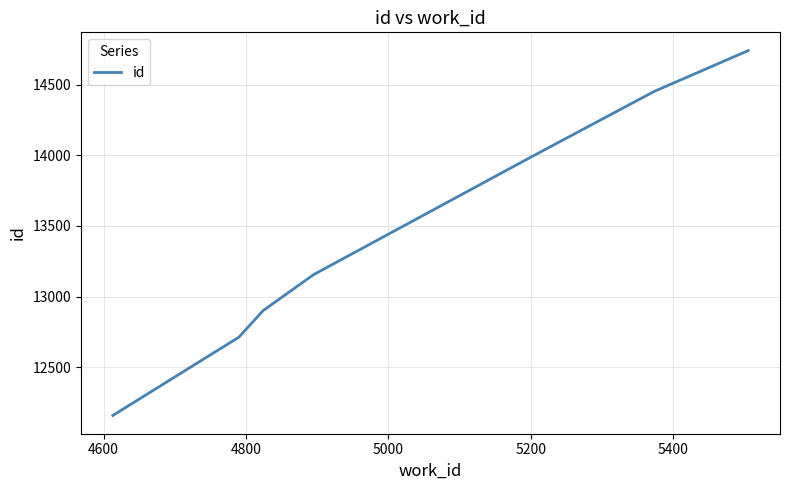

What is the smallest value displayed?

12159